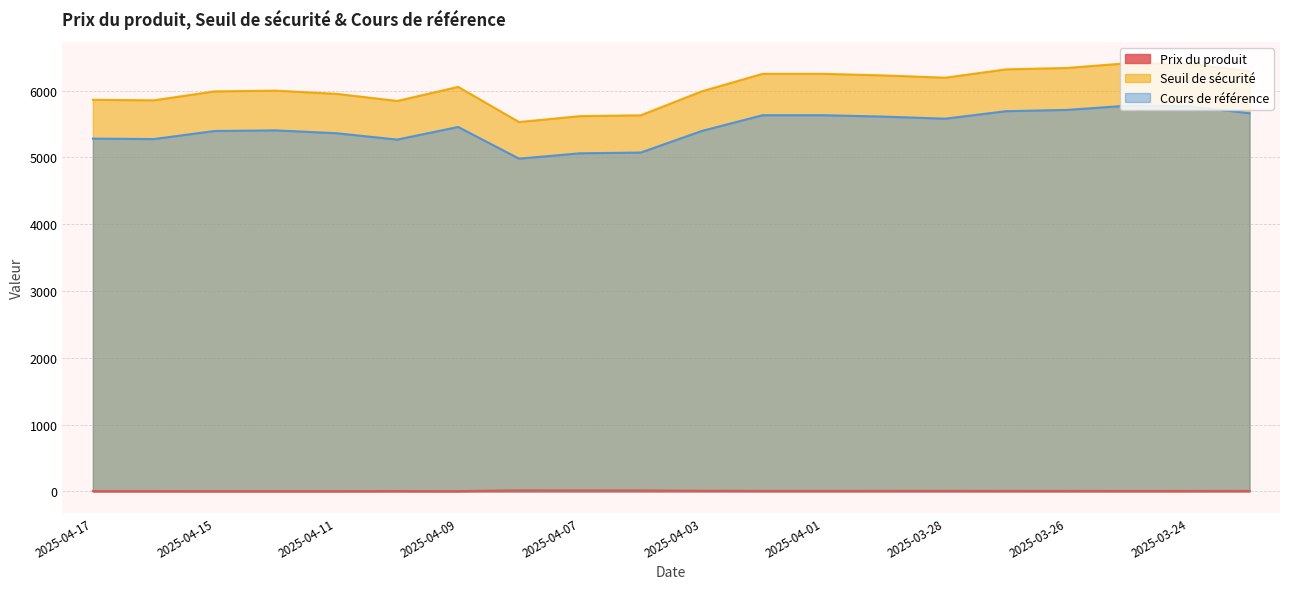

What is the difference between the maximum and minimum values in the Prix du produit series?

11.6